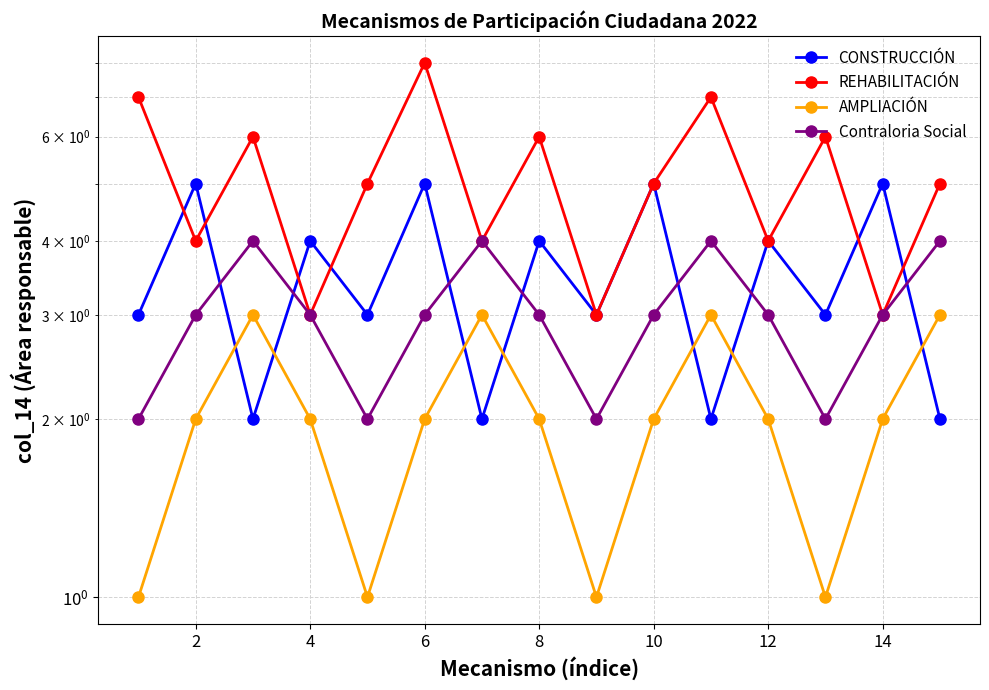

Reading left to right, what are all the values shown in this chart?

CONSTRUCCIÓN: 3	5	2	4	3	5	2	4	3	5	2	4	3	5	2
REHABILITACIÓN: 7	4	6	3	5	8	4	6	3	5	7	4	6	3	5
AMPLIACIÓN: 1	2	3	2	1	2	3	2	1	2	3	2	1	2	3
Contraloria Social: 2	3	4	3	2	3	4	3	2	3	4	3	2	3	4